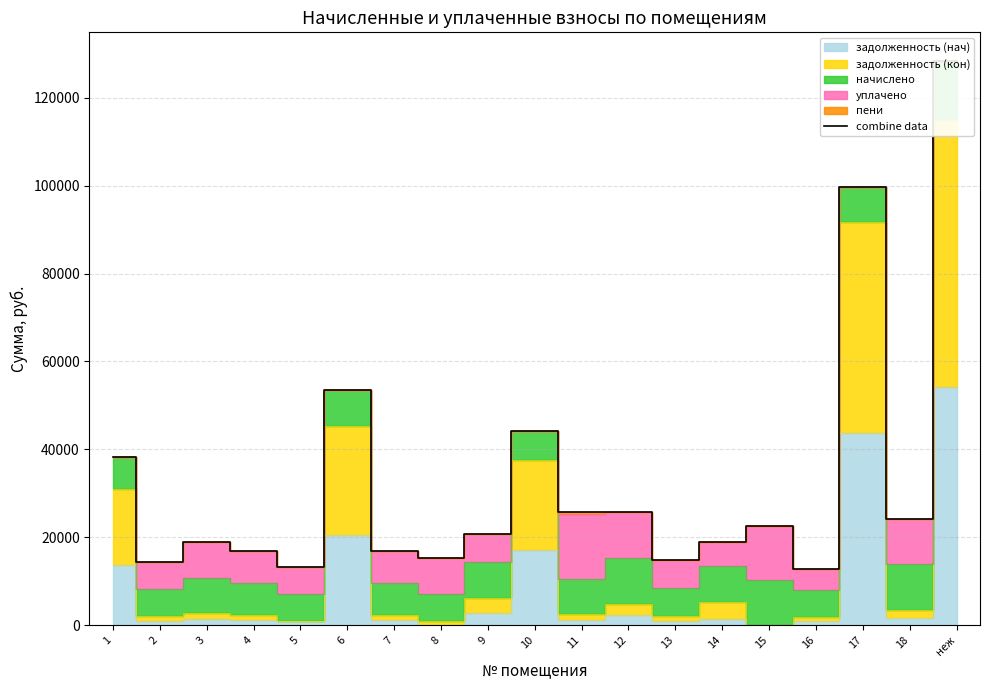

What is the change in value from 11 to 18?

-1497.9